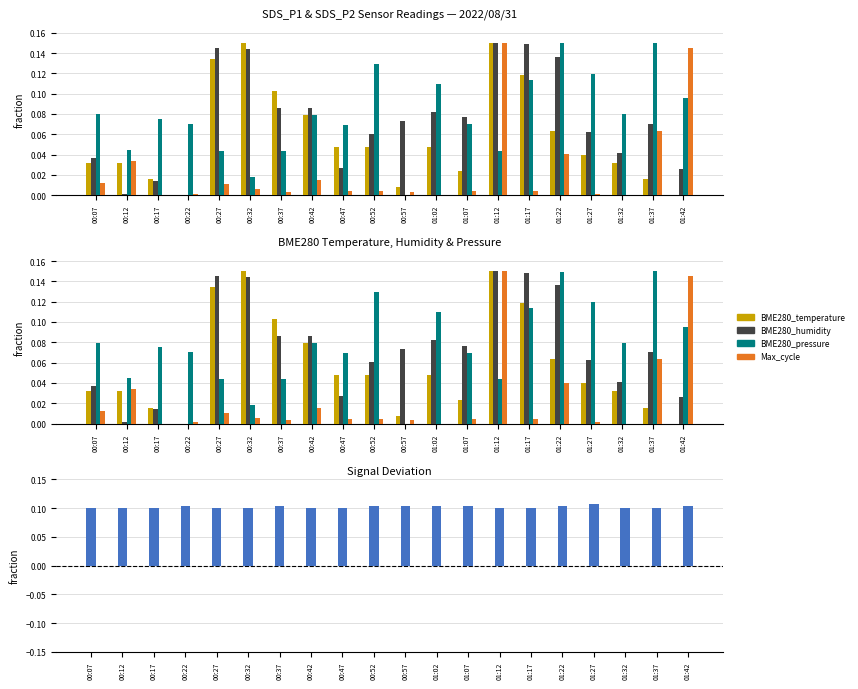

What is the approximate value of Signal at 01:27?

0.1